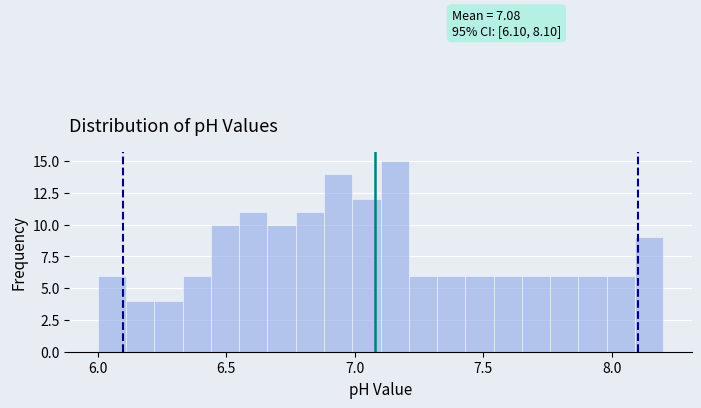

Read against the x-axis, roughly where is the centre of the tallest bar?

7.15